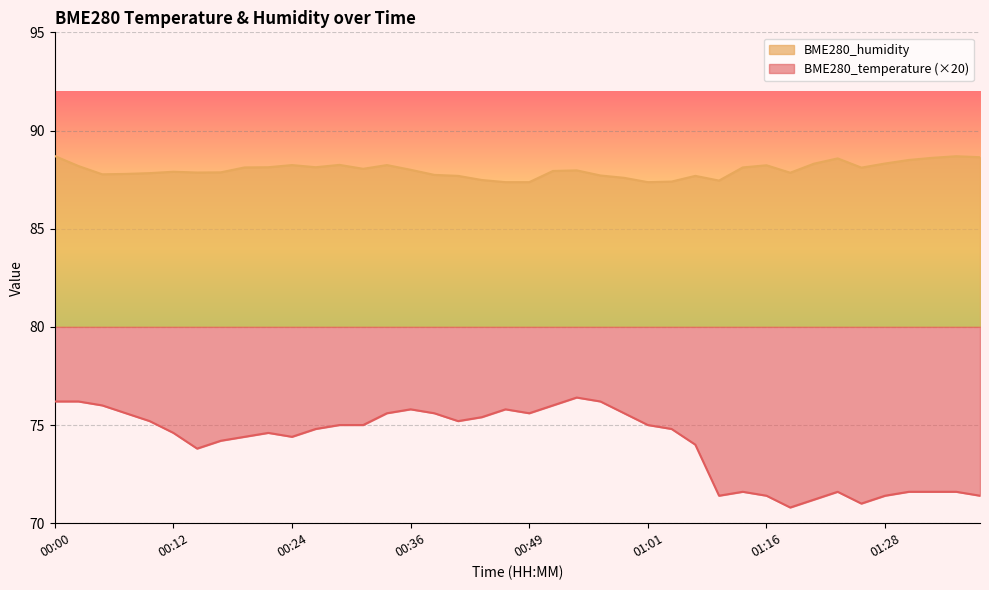

What is the label of the 26th point from the right?

00:34